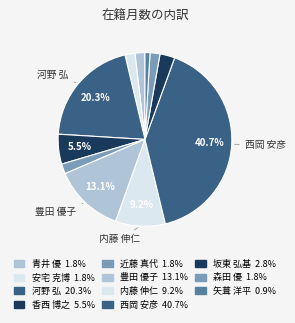

Which has a higher value, 安宅 克博 or 矢葺 洋平?

安宅 克博